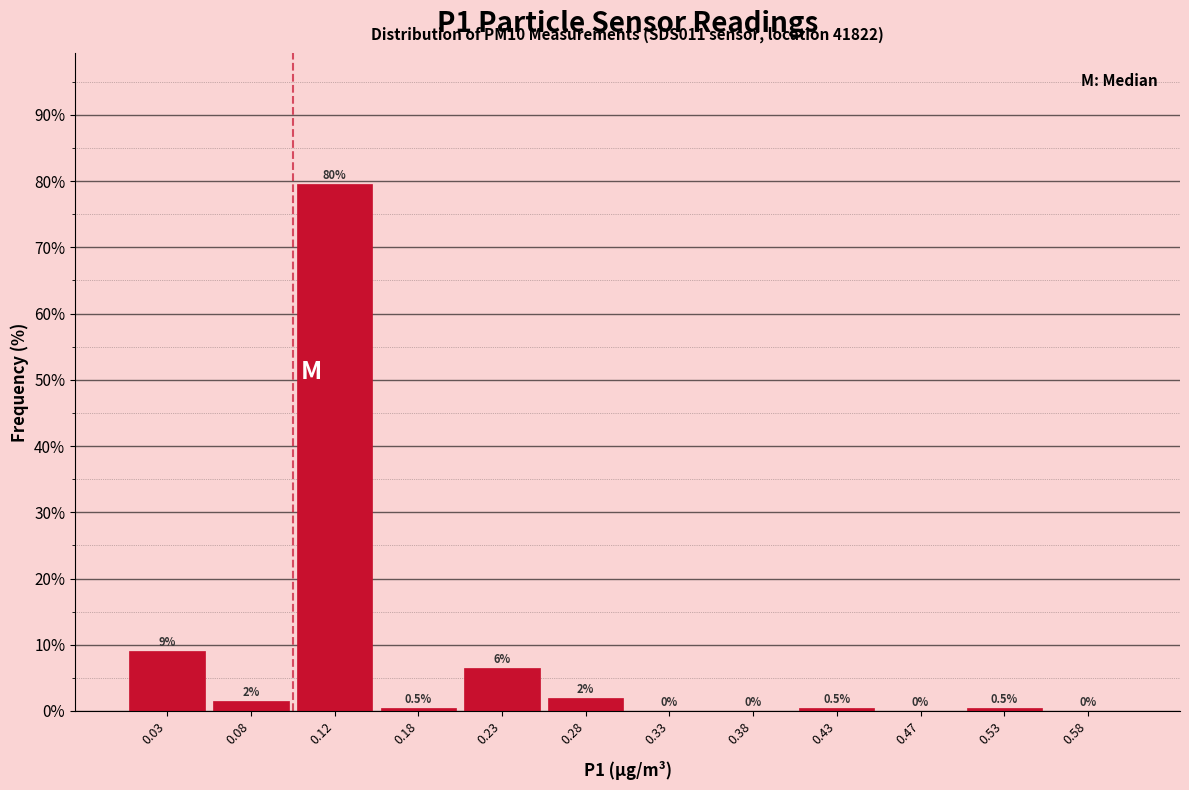

Which range on the x-axis has the tallest bar?

0.10 to 0.15